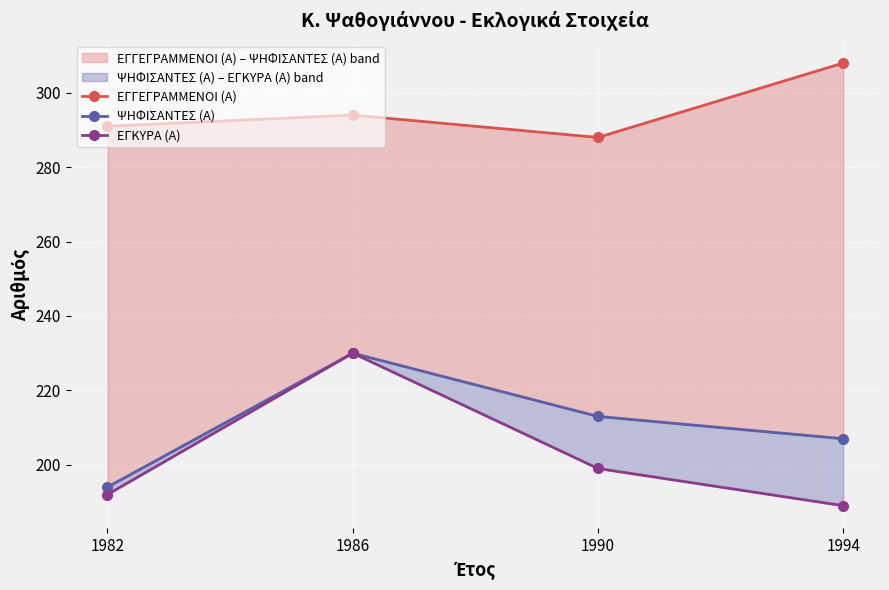

Is this an area chart (filled region under the line)?

No